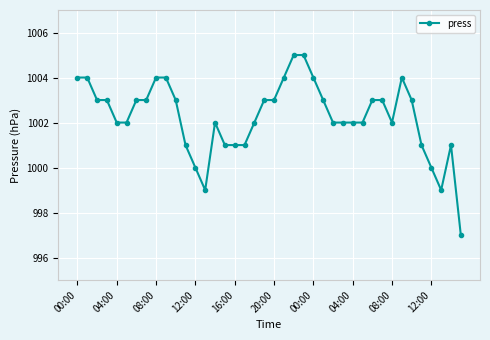

What is the value of the 24th point from the left?

1005